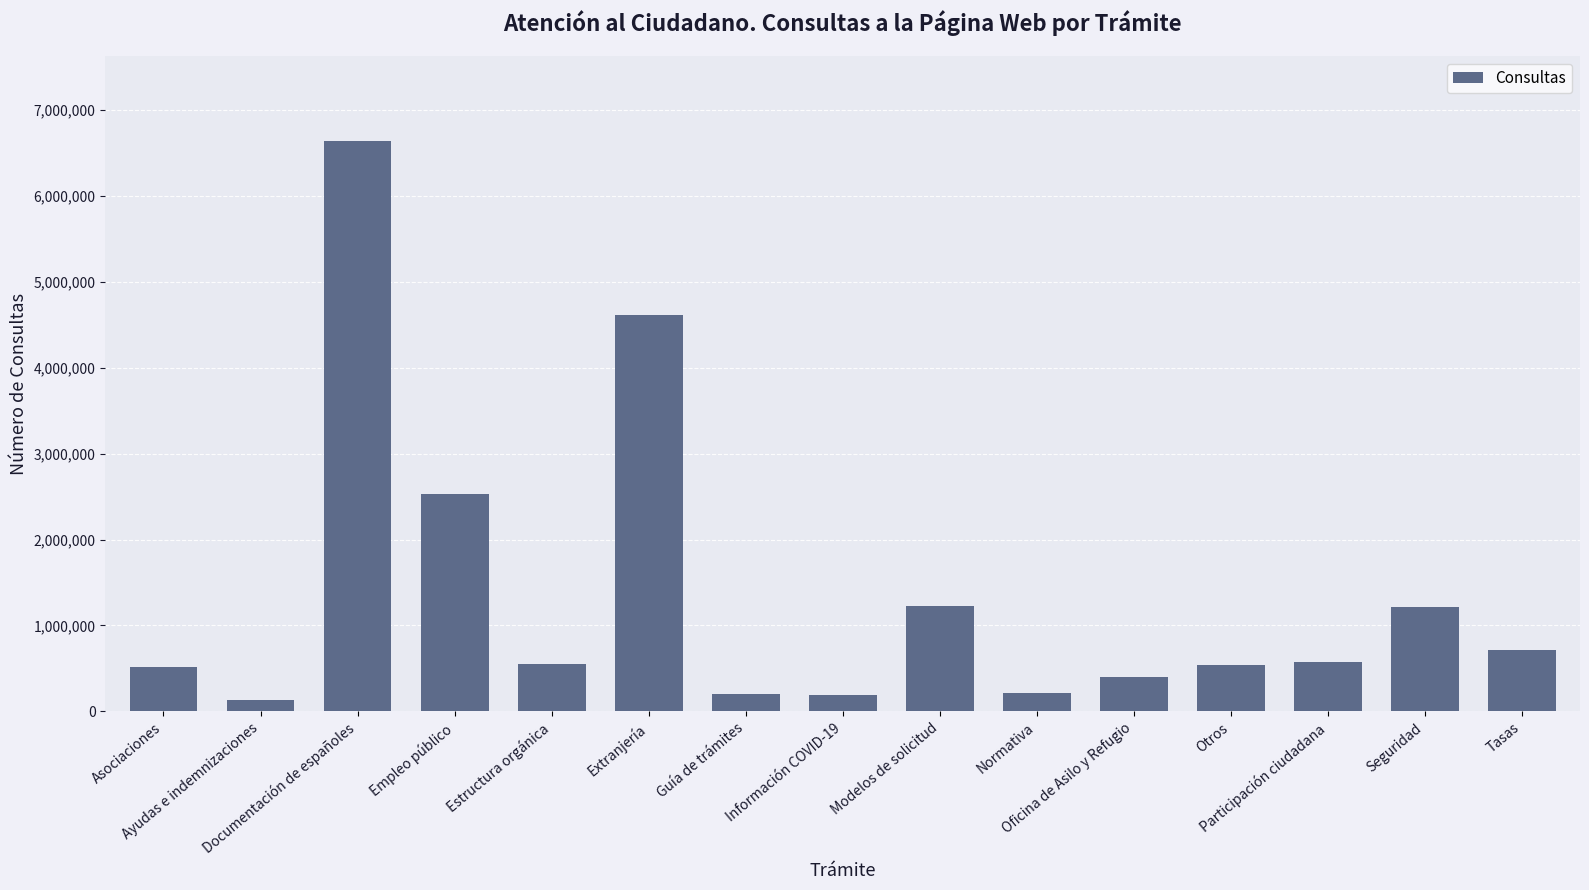

What is the difference between the maximum and second lowest values?

6443488